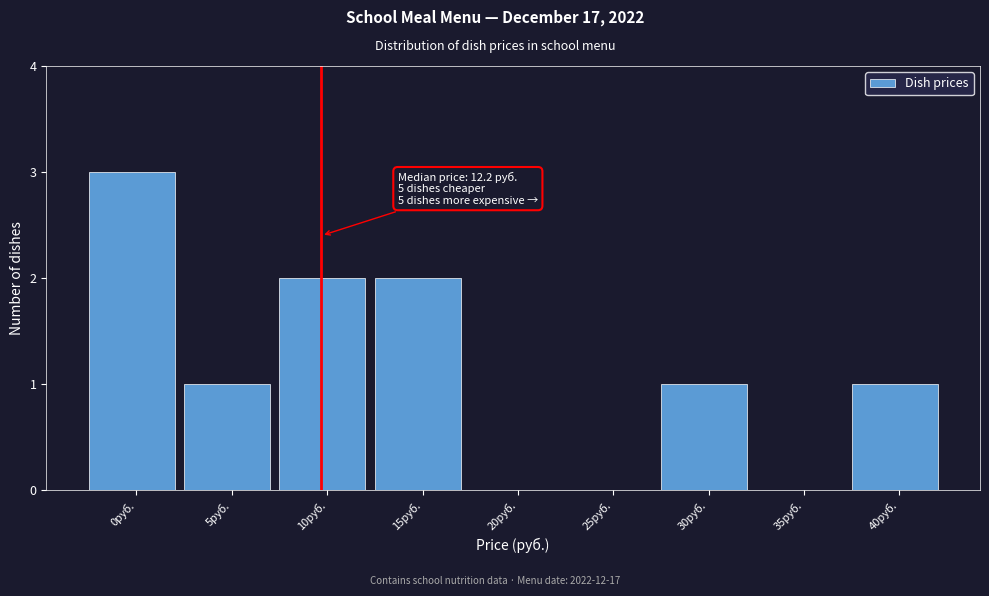

Reading left to right, extract all data points from this chart.

0руб.=3	5руб.=1	10руб.=2	15руб.=2	20руб.=0	25руб.=0	30руб.=1	35руб.=0	40руб.=1